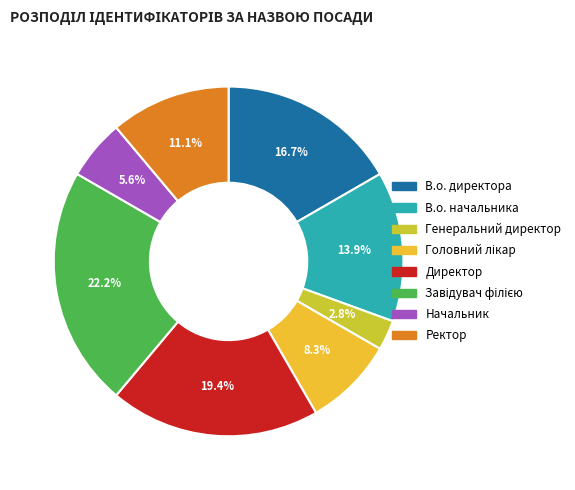

Which slice is the smallest?

Генеральний директор